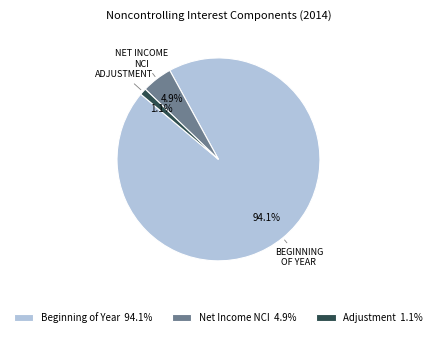

Which category accounts for the majority?

Beginning of Year 94.1%